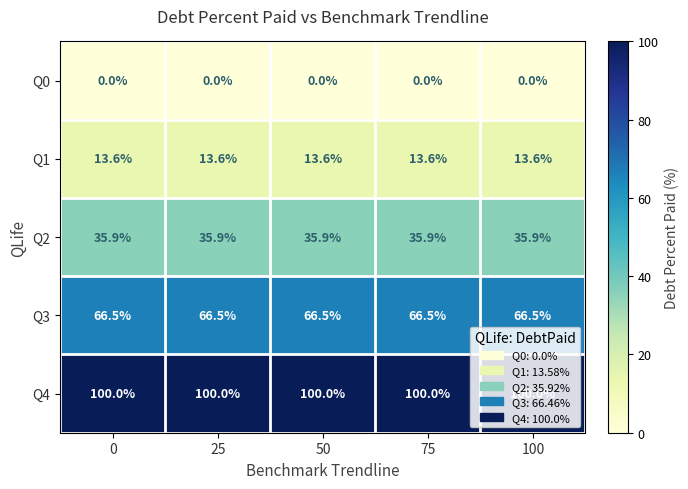

What is the difference between the highest and lowest values at 0?

100.0